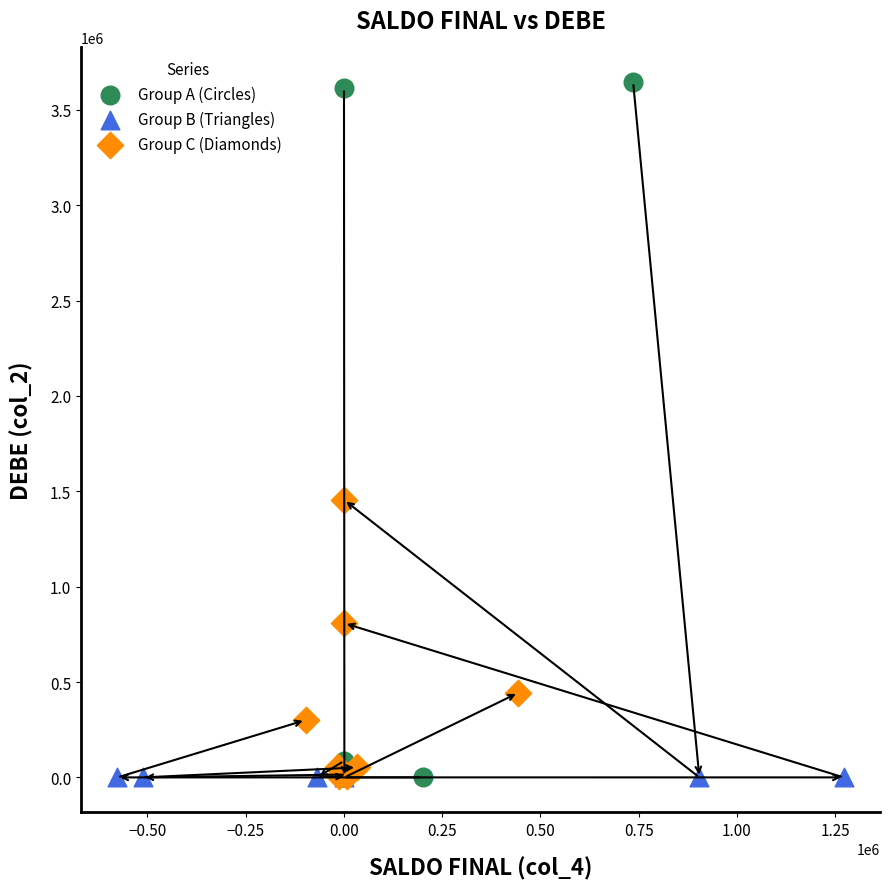

Which series contains the highest Y value?

Group A (Circles)